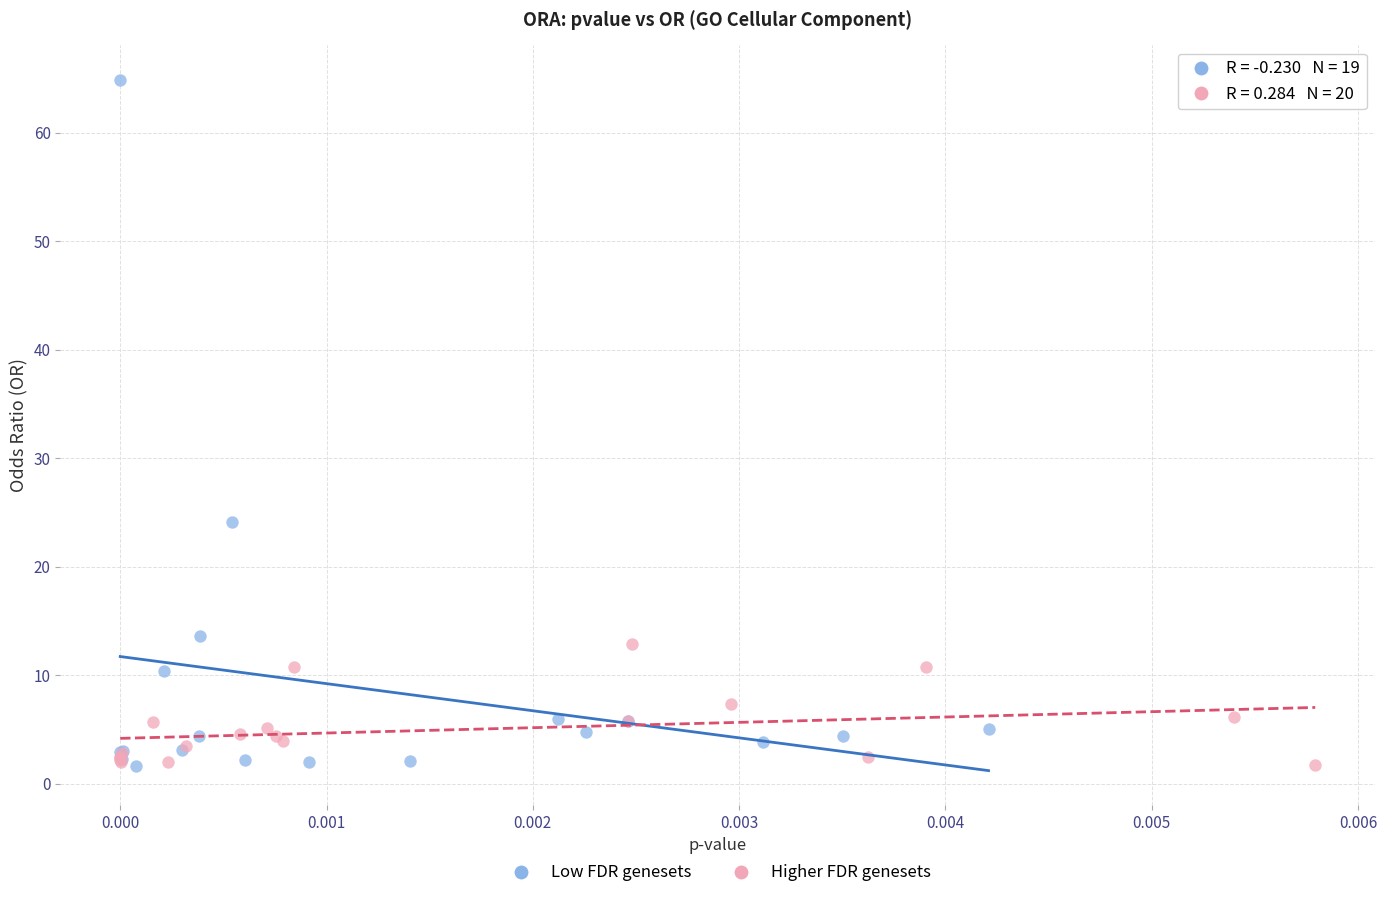

Which series has the widest spread of Y values?

Low FDR genesets